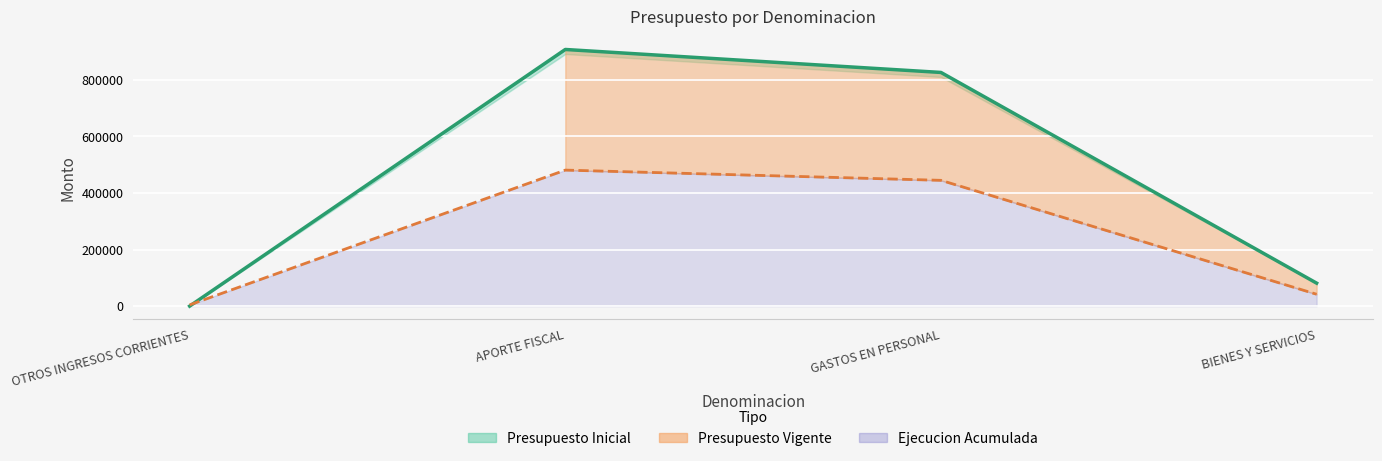

Reading left to right, extract all data points from this chart.

OTROS INGRESOS CORRIENTES=0	APORTE FISCAL=907204	GASTOS EN PERSONAL=825996	BIENES Y SERVICIOS=81208